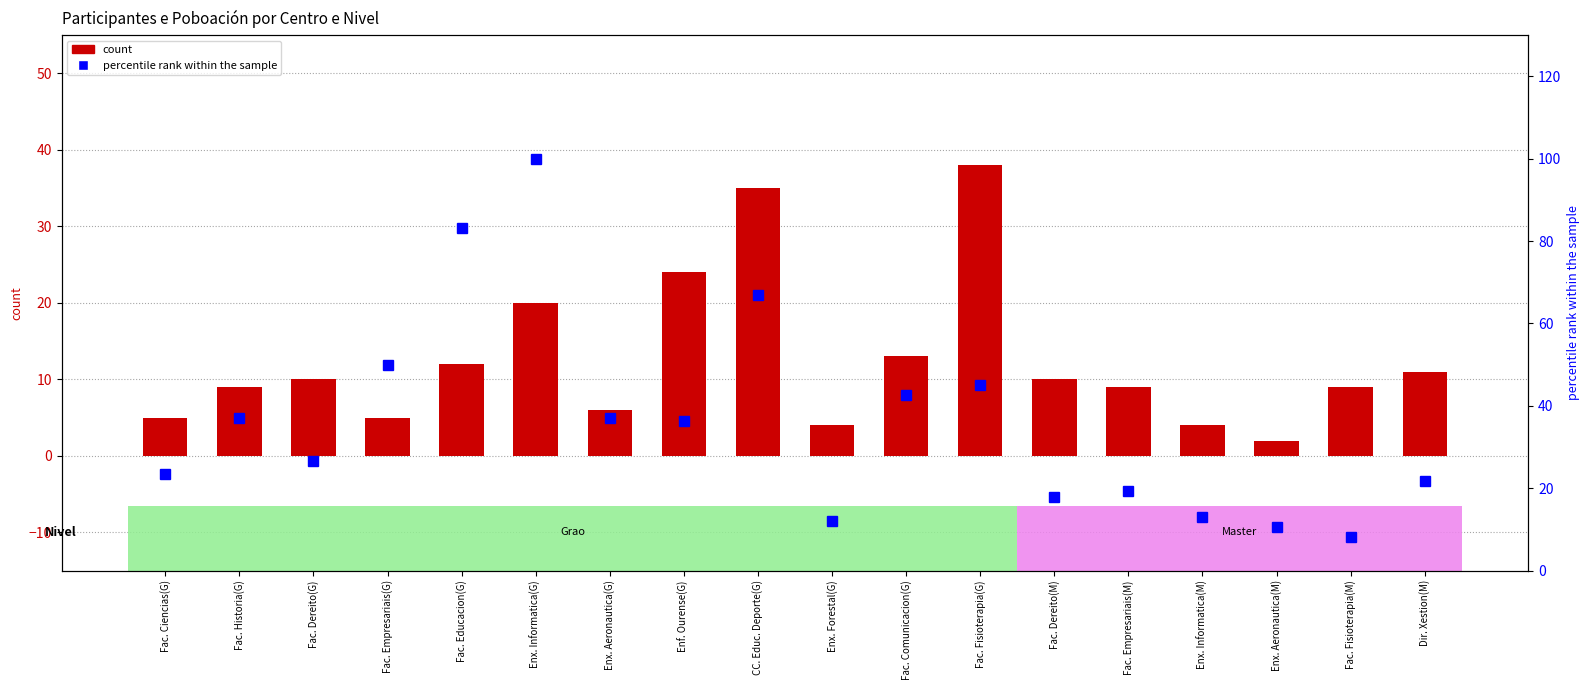

How many data points does each series have?

18